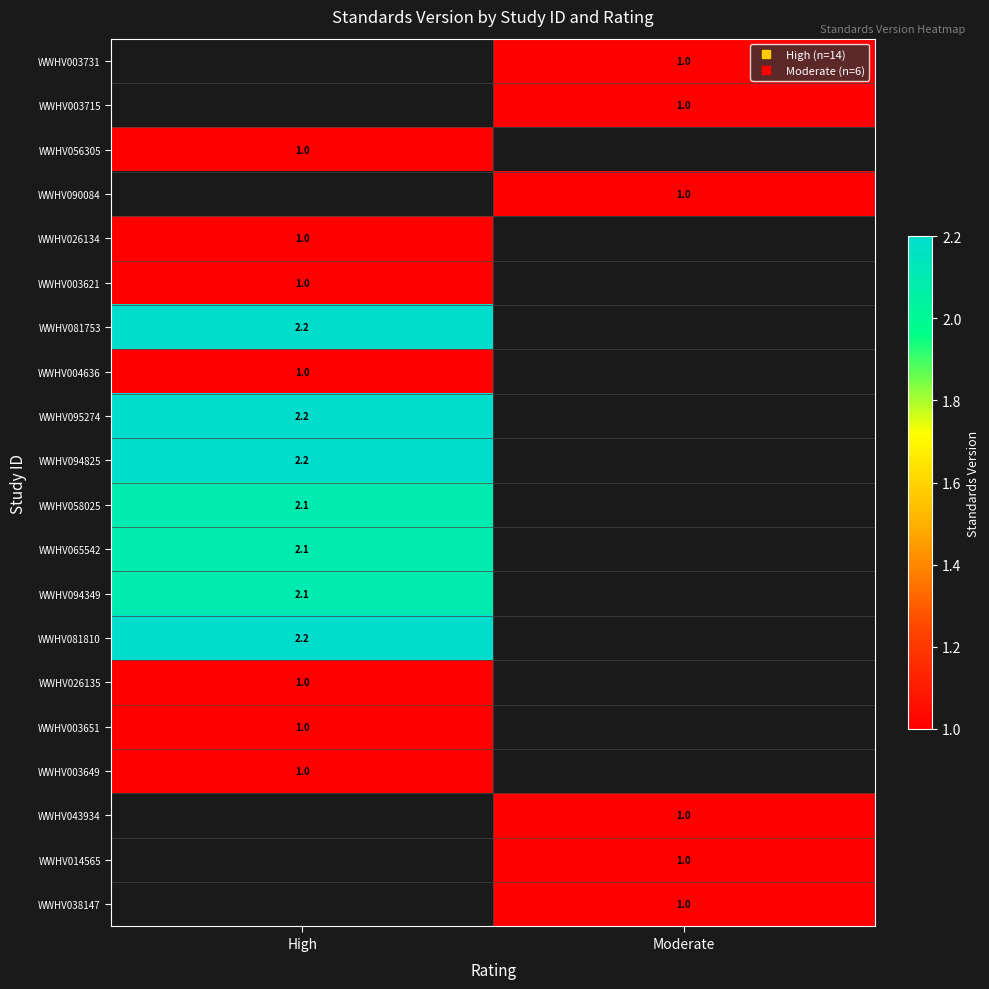

What is the minimum value for WWHV003621?

1.0